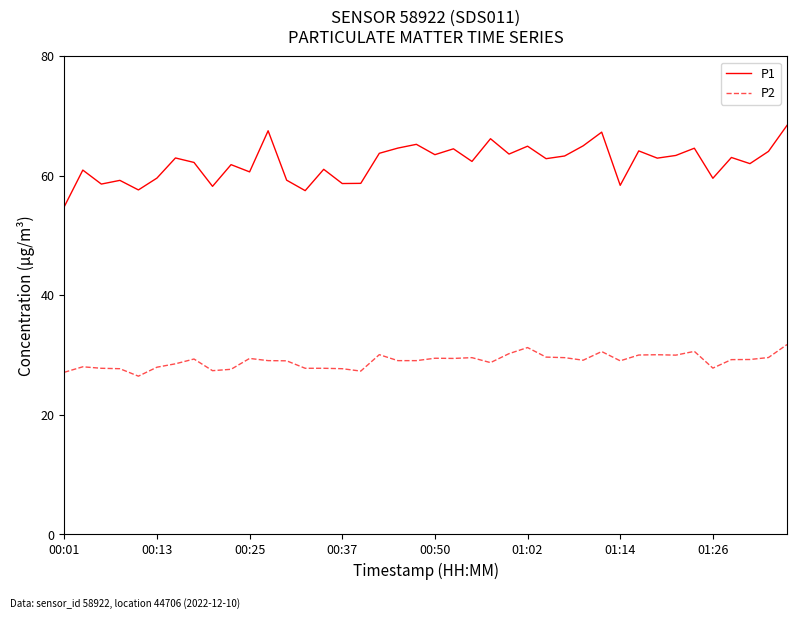

List the series in order of their peak value, lowest first.

P2, P1